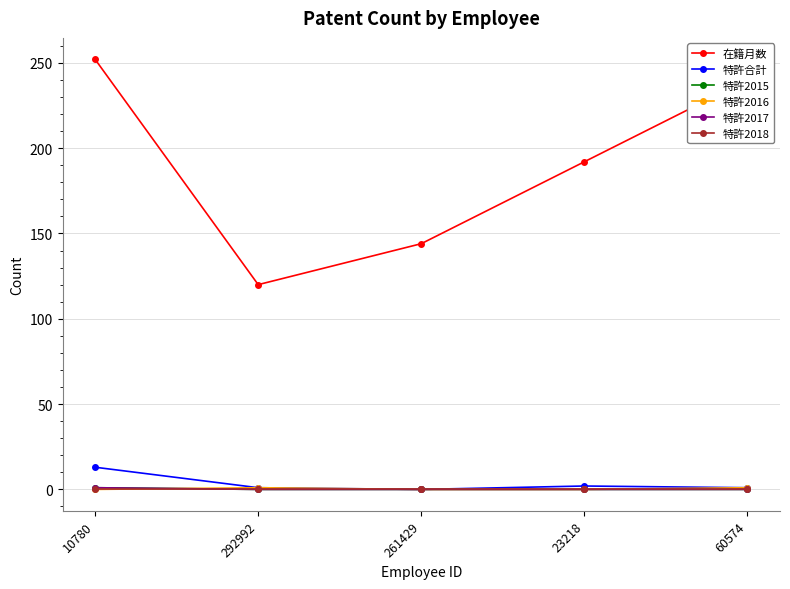

What position from the left is 261429?

3